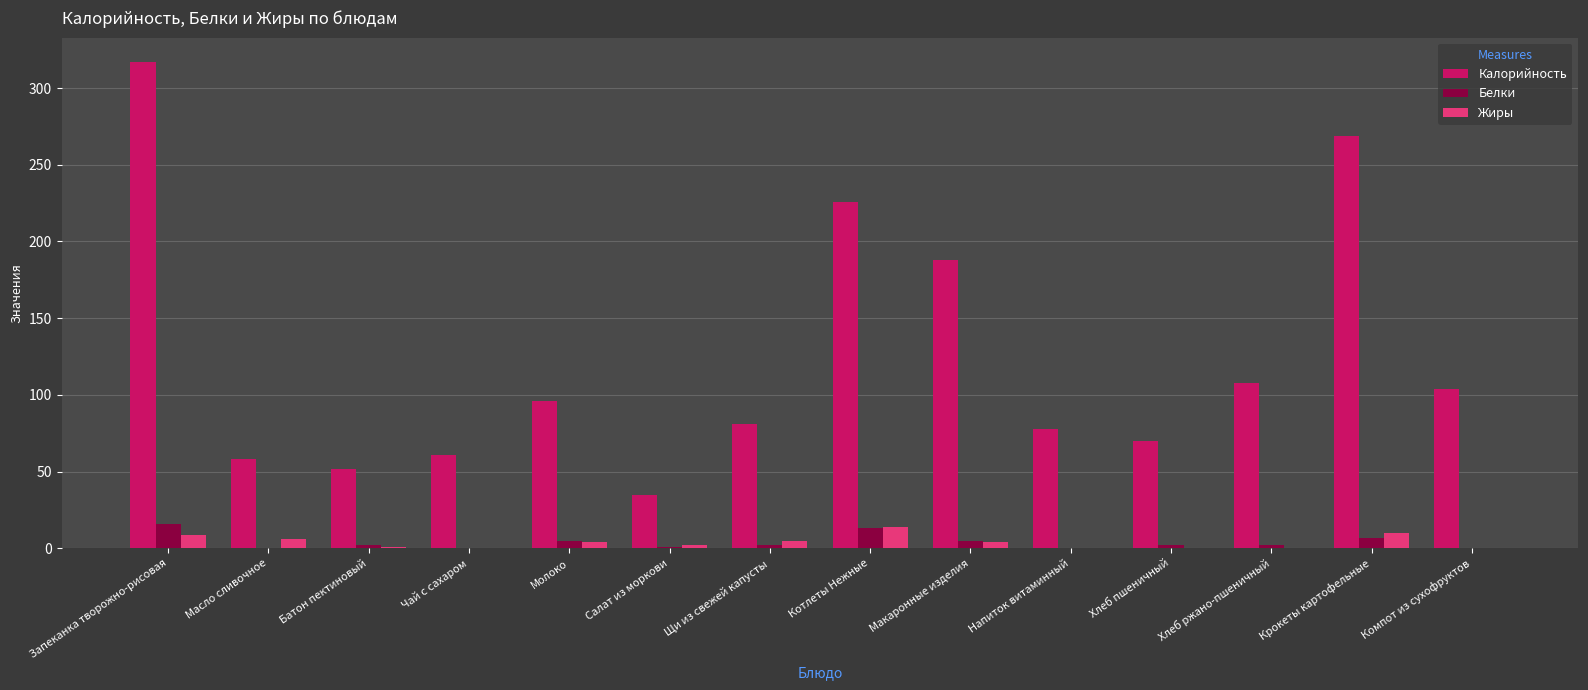

At which label does Белки reach its peak?

Запеканка творожно-рисовая